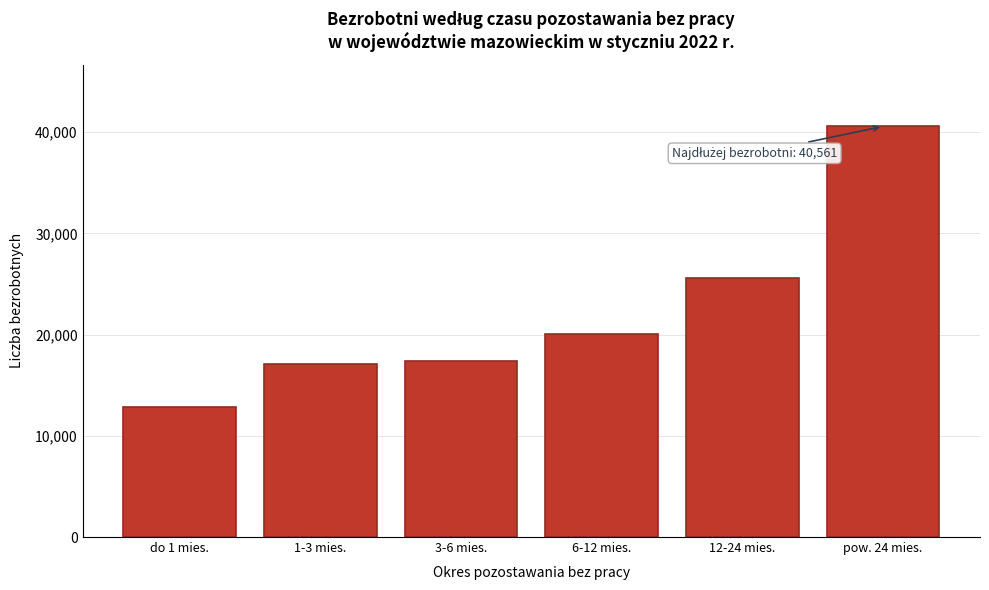

Reading right to left, transcribe all the data shown in this chart.

40561	25558	20081	17365	17115	12817